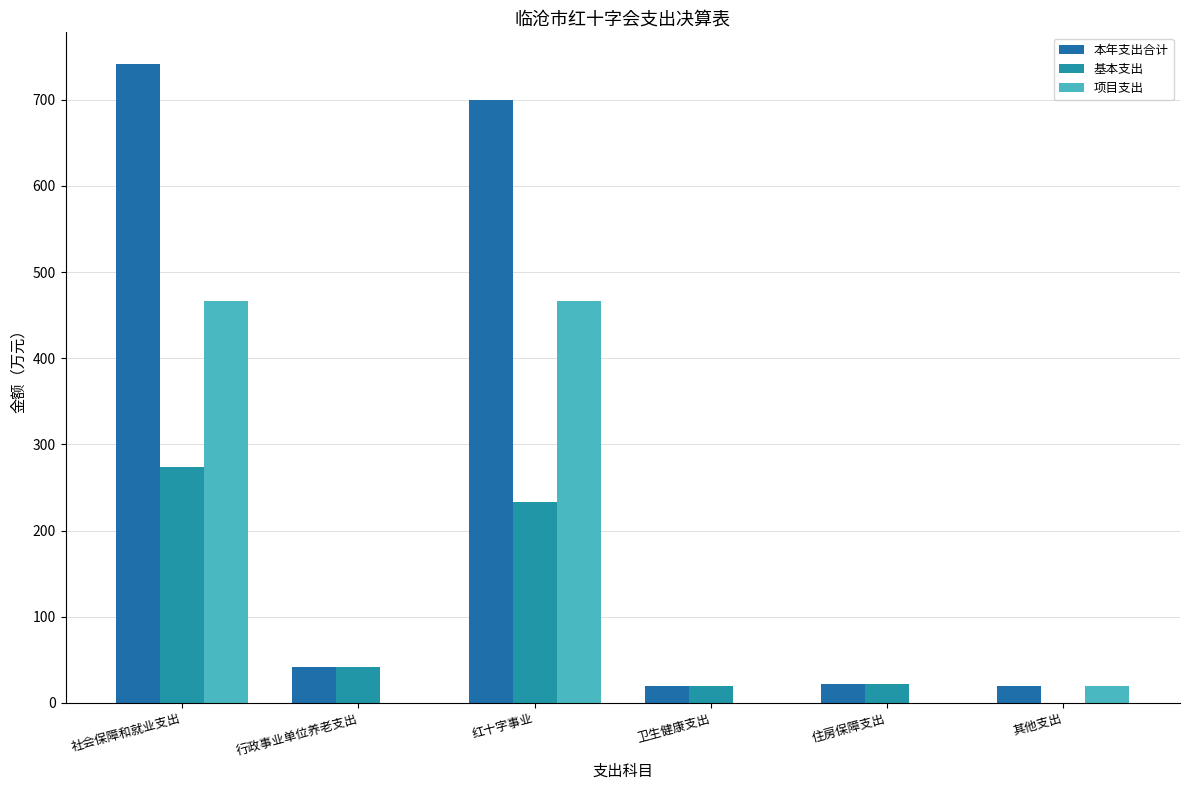

Which series has the largest total across all categories?

本年支出合计